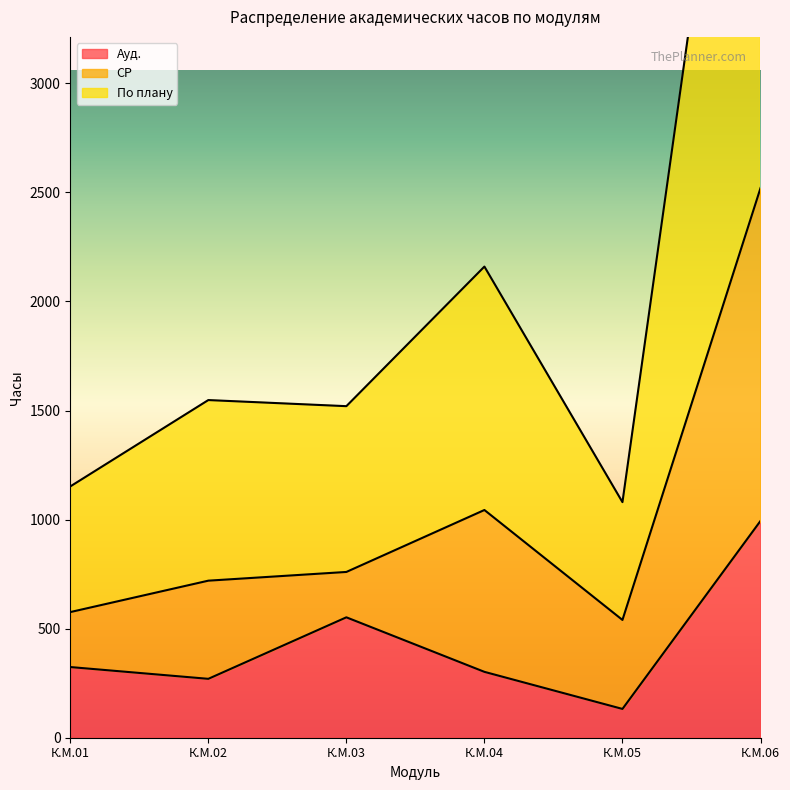

At which label does Ауд. reach its minimum?

К.М.05